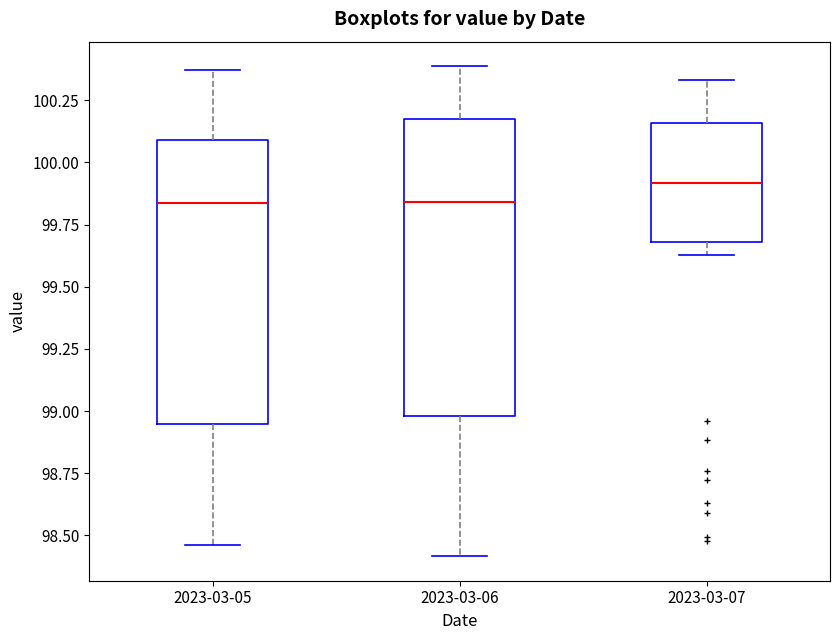

Reading left to right, transcribe this box plot: for each box, give where its median line is, the range the box spans, and where its two whiskers end, as read against the y-axis. The values are not printed on the chart, so give them approximately, as read against the axis.

2023-03-05: median 99.85, box 98.95 to 100.10, whiskers 98.45 to 100.35
2023-03-06: median 99.85, box 99.00 to 100.15, whiskers 98.40 to 100.40
2023-03-07: median 99.90, box 99.70 to 100.15, whiskers 99.65 to 100.35